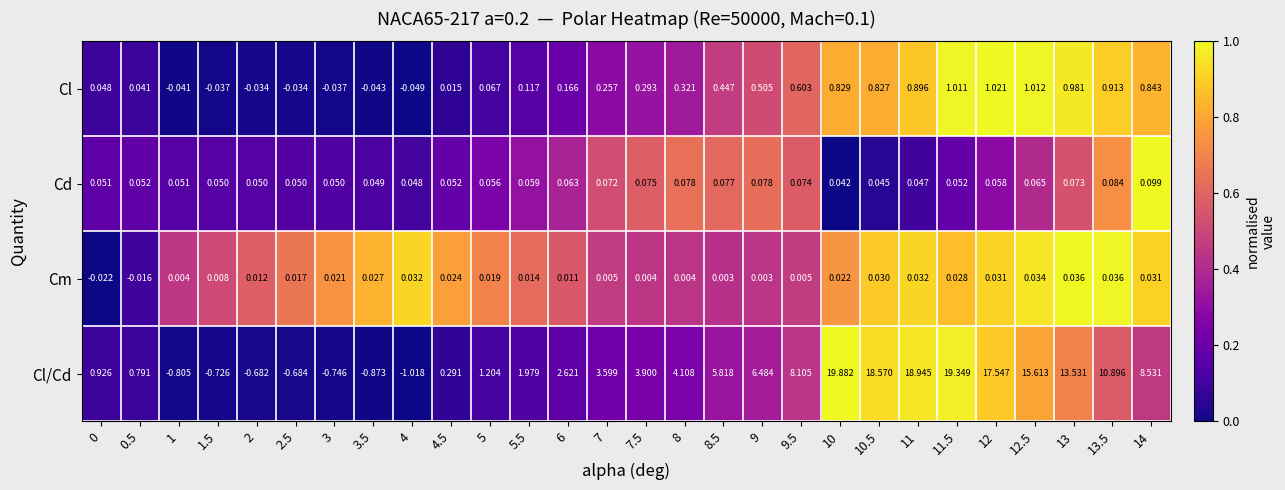

List the series in order of their peak value, highest first.

Cl/Cd, Cl, Cd, Cm